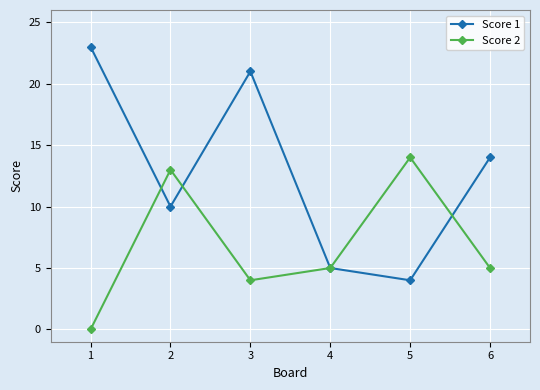

The Score 2 series shows -5 at 1. True or false?

False